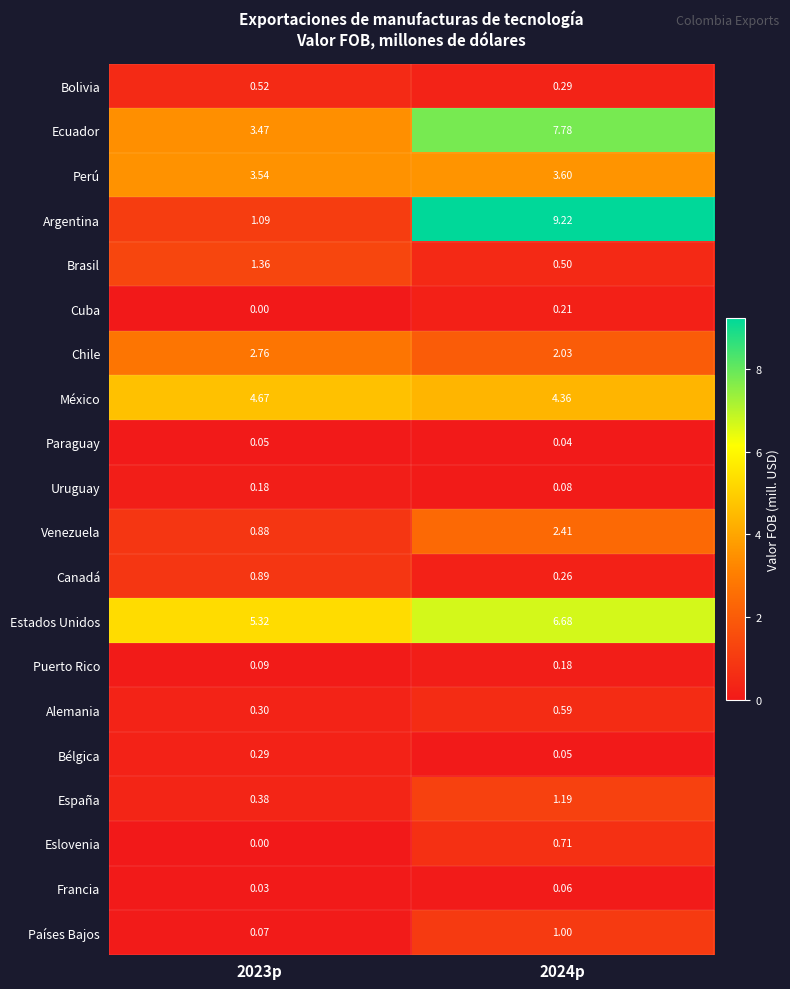

At 2024p, list the series in order from smallest to largest.

Paraguay, Bélgica, Francia, Uruguay, Puerto Rico, Cuba, Canadá, Bolivia, Brasil, Alemania, Eslovenia, Países Bajos, España, Chile, Venezuela, Perú, México, Estados Unidos, Ecuador, Argentina